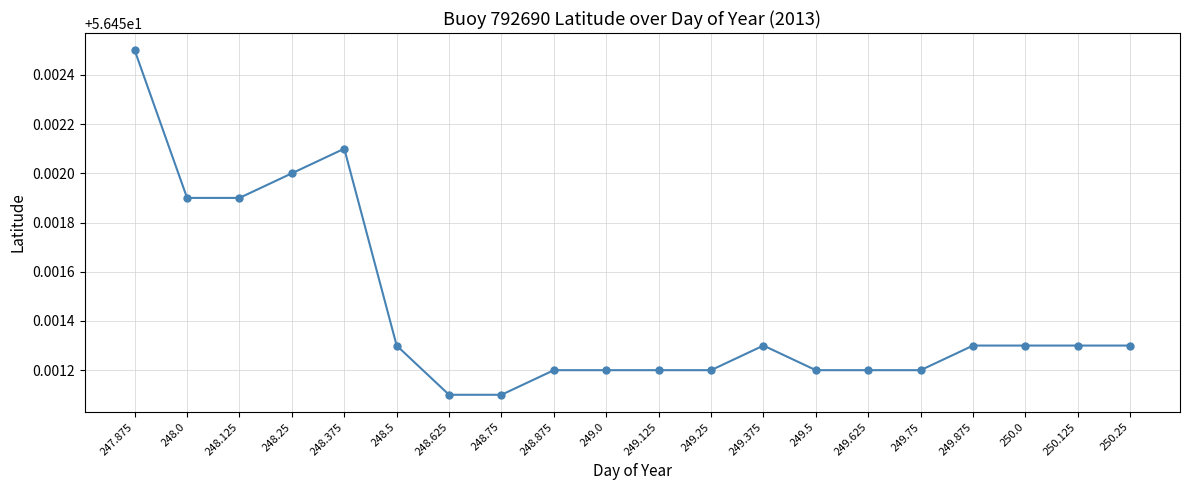

Which category has the highest value across all series?

247.875